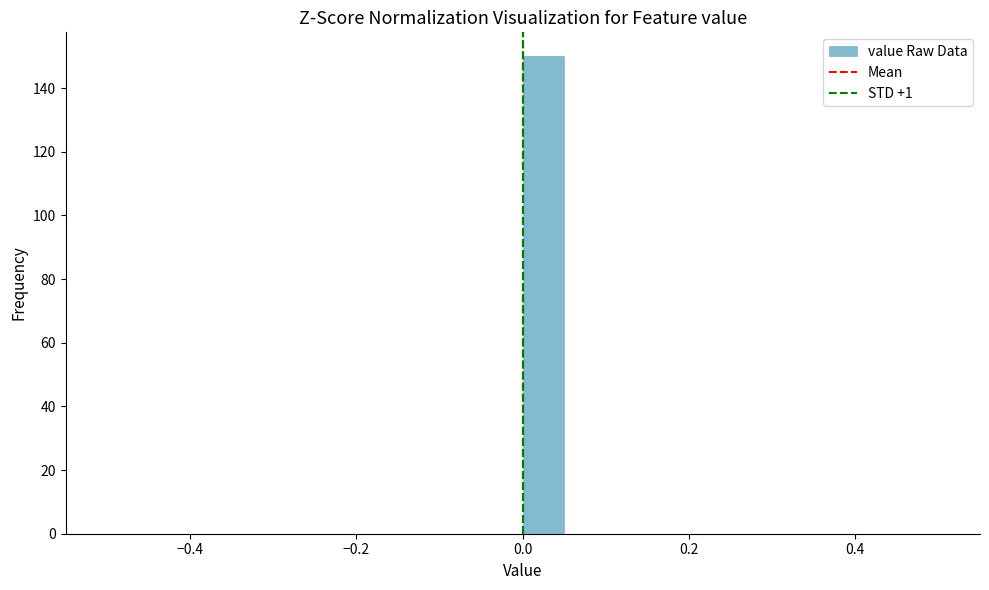

Around what value on the x-axis is the tallest bar? Give the approximate position of its centre, as read against the axis.

0.02